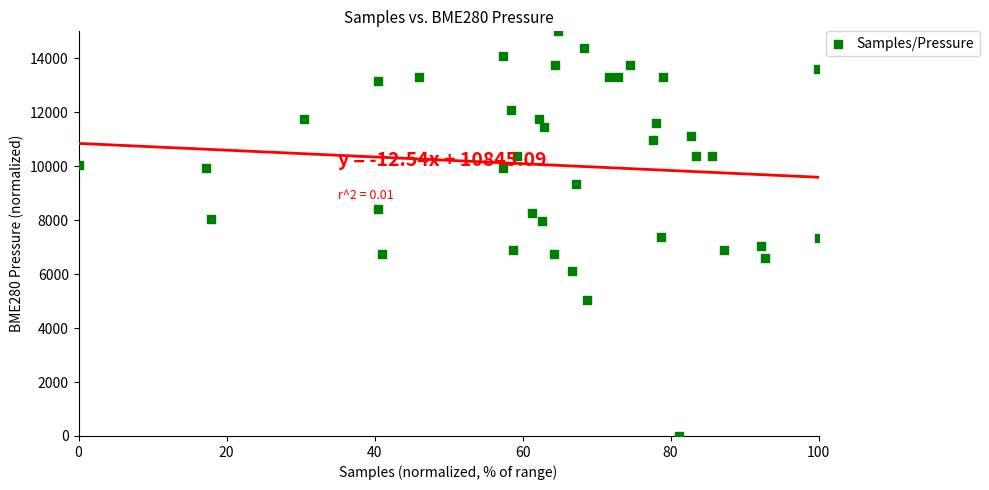

What is the range of Y values (max minus min)?

15000.0